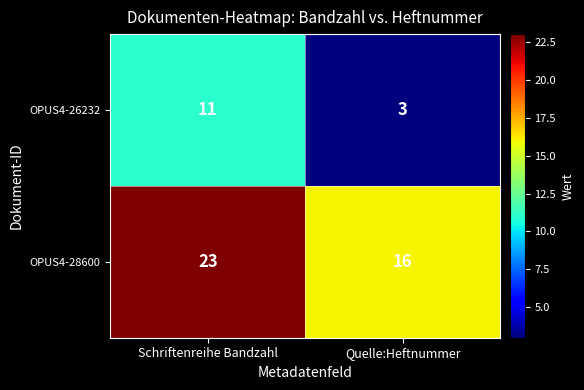

Reading left to right, what are all the values shown in this chart?

OPUS4-26232: Schriftenreihe Bandzahl=11	Quelle:Heftnummer=3
OPUS4-28600: Schriftenreihe Bandzahl=23	Quelle:Heftnummer=16